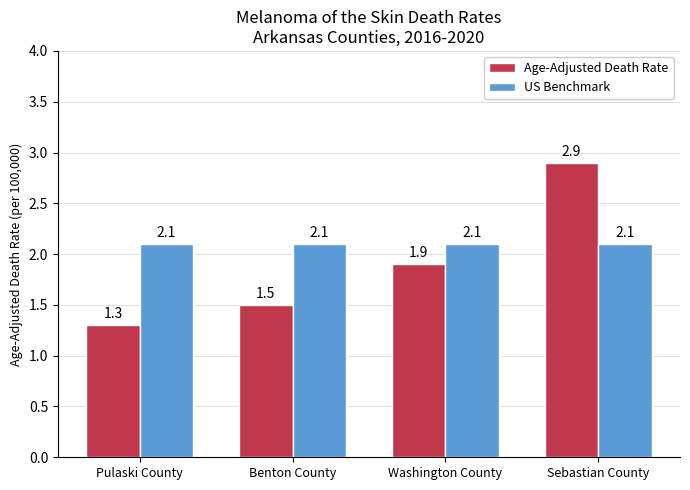

List the series in order of their peak value, lowest first.

US Benchmark, Age-Adjusted Death Rate